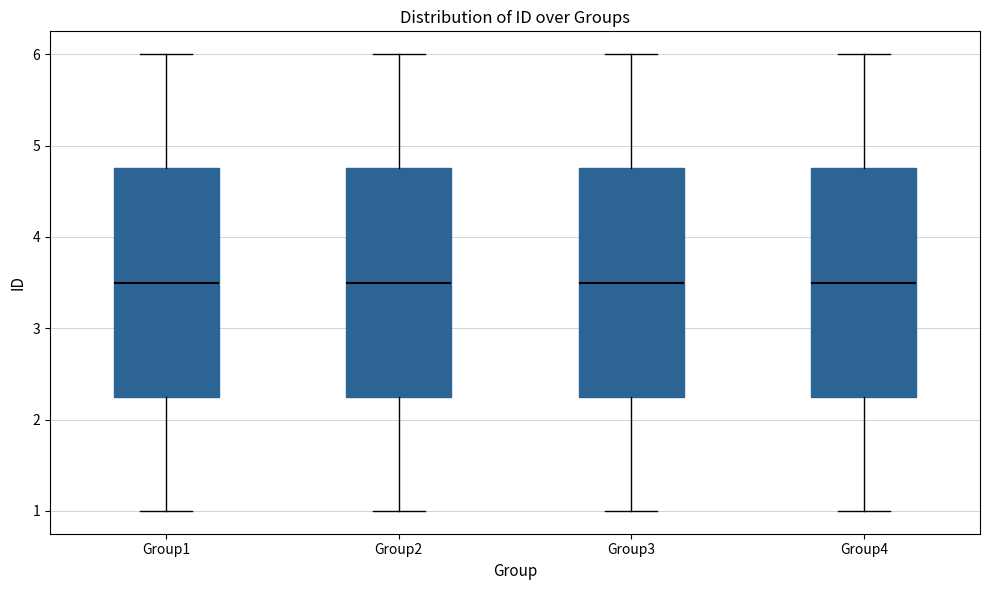

Reading left to right, read every box against the y-axis: the position of its median line, the range the box covers, and the ends of its whiskers. The values are not printed on the chart, so give them approximately, as read against the axis.

Group1: median 3.5, box 2.3 to 4.8, whiskers 1.0 to 6.0
Group2: median 3.5, box 2.3 to 4.8, whiskers 1.0 to 6.0
Group3: median 3.5, box 2.3 to 4.8, whiskers 1.0 to 6.0
Group4: median 3.5, box 2.3 to 4.8, whiskers 1.0 to 6.0